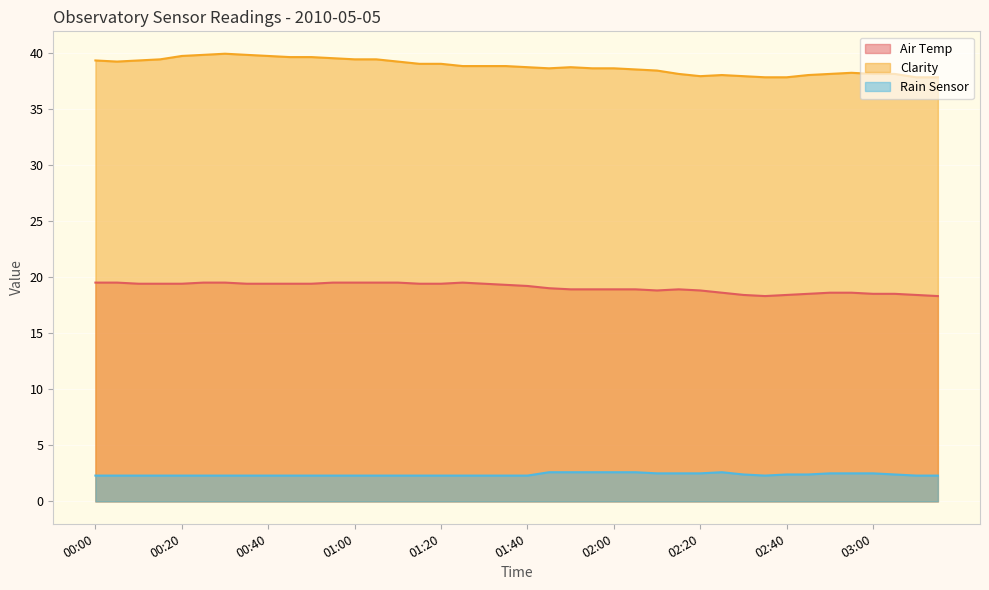

Is the value of Air Temp at 01:25 greater than the value of Clarity at 01:10?

No